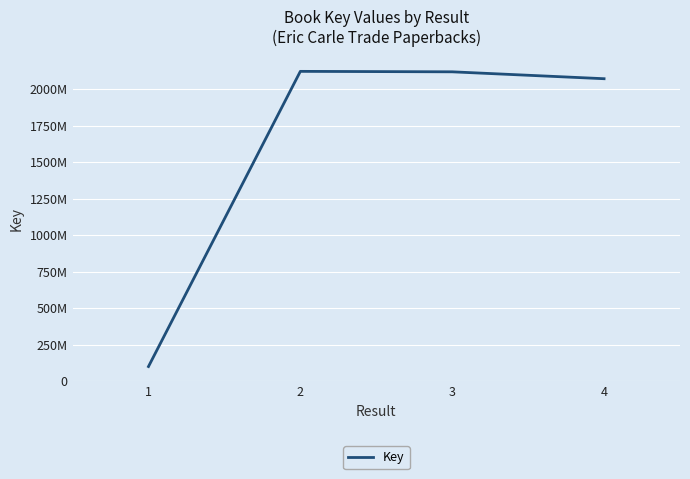

Is this an area chart (filled region under the line)?

No